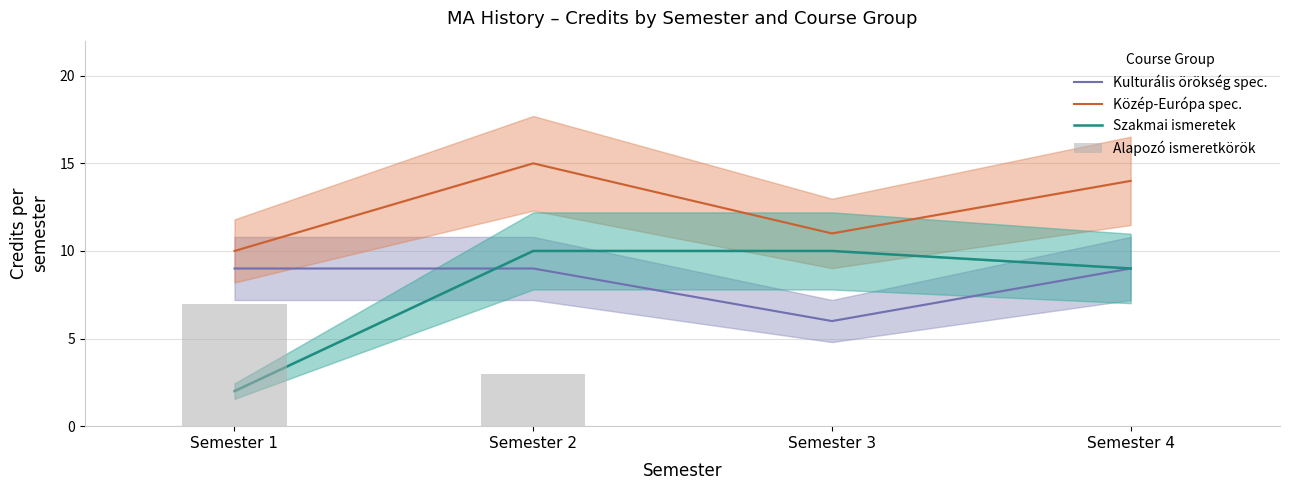

At Semester 1, list the series in order from largest to smallest.

Közép-Európa spec., Kulturális örökség spec., Alapozó ismeretkörök, Szakmai ismeretek